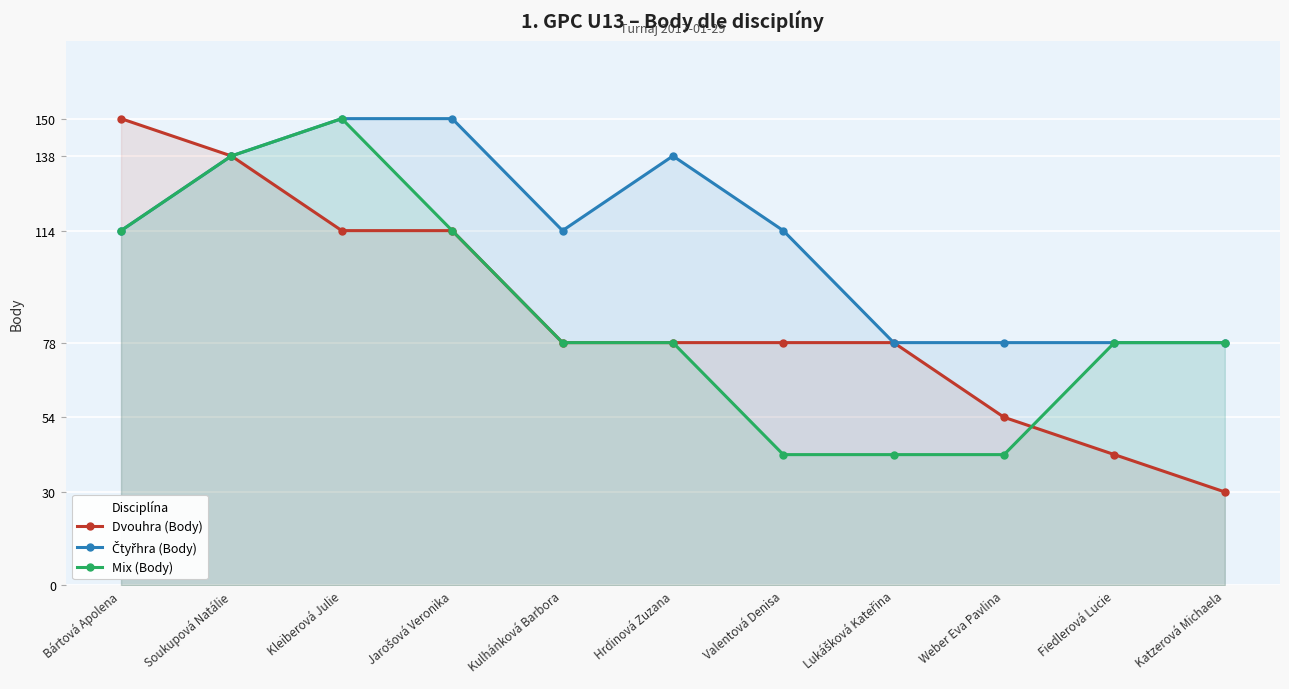

What is the smallest value displayed?

30